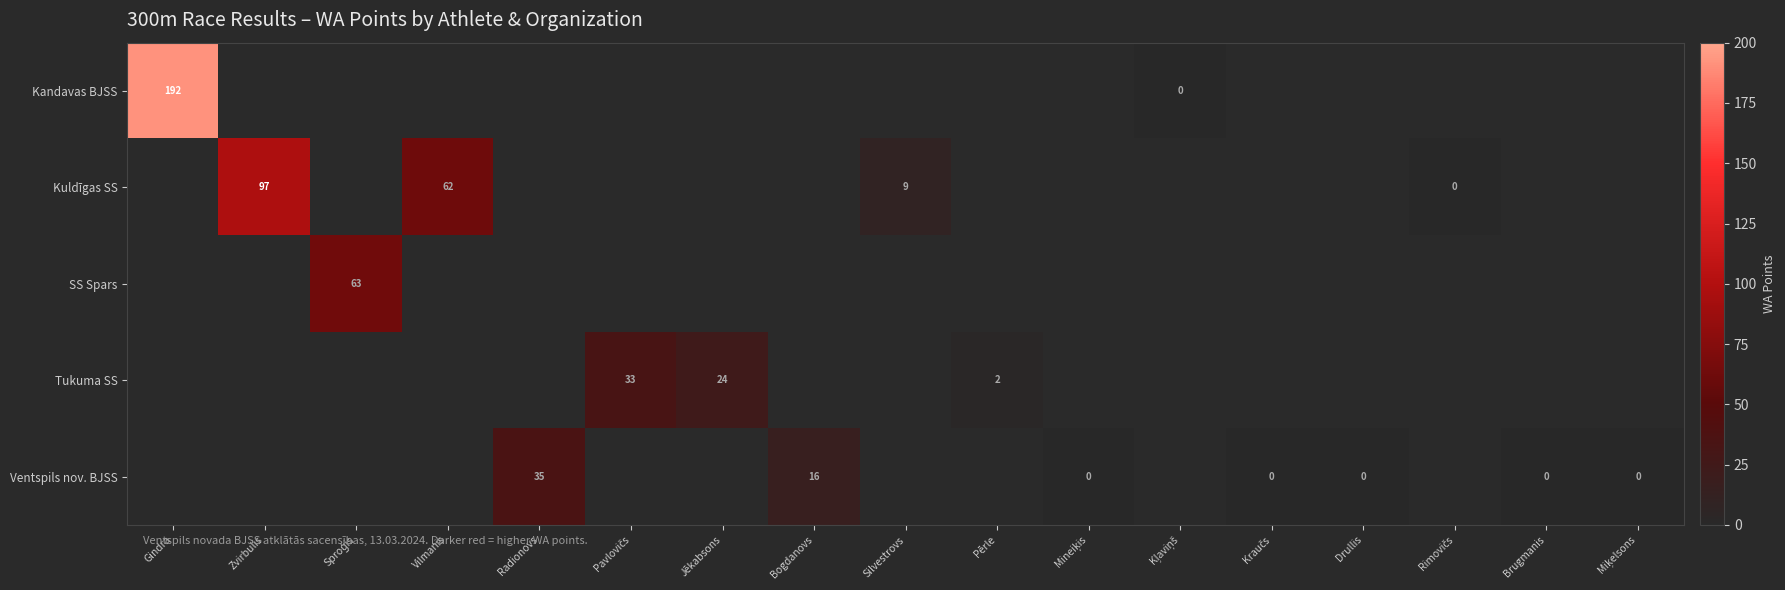

The Tukuma SS series shows 24 at Jēkabsons. True or false?

True